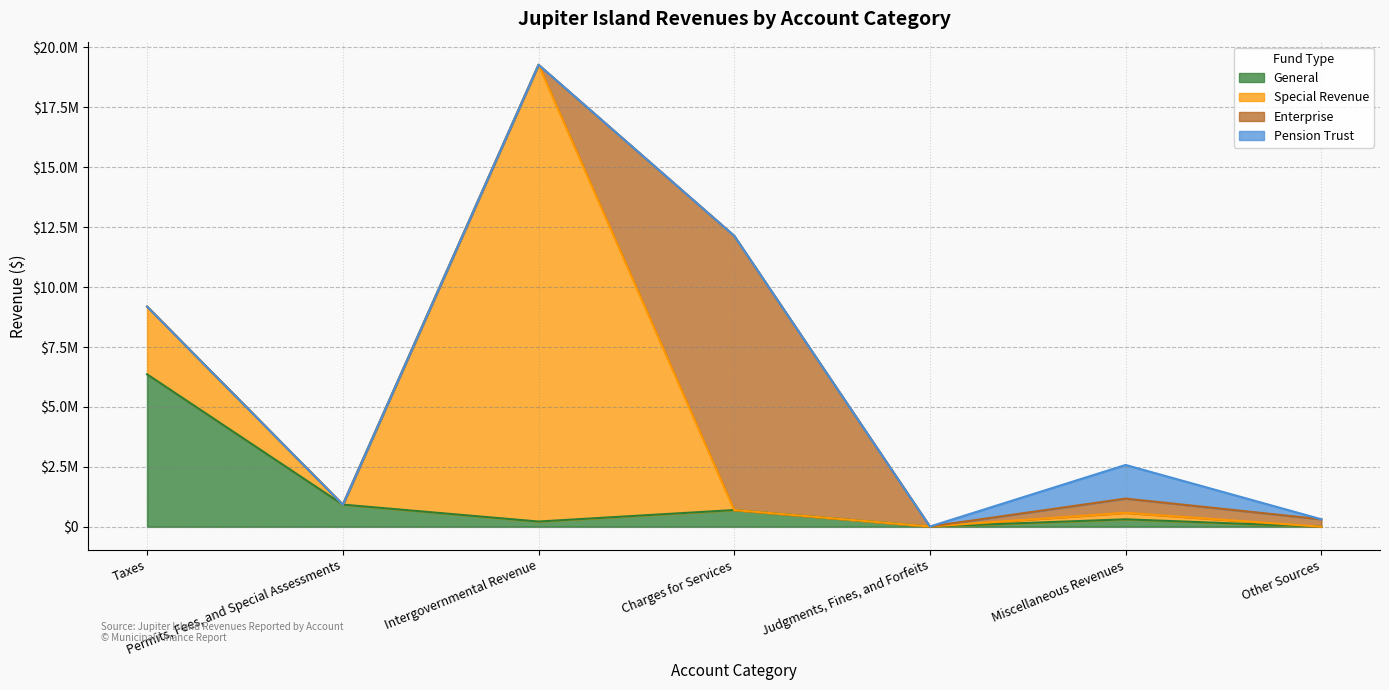

What is the difference between the maximum and second lowest values in the Pension Trust series?

1404370